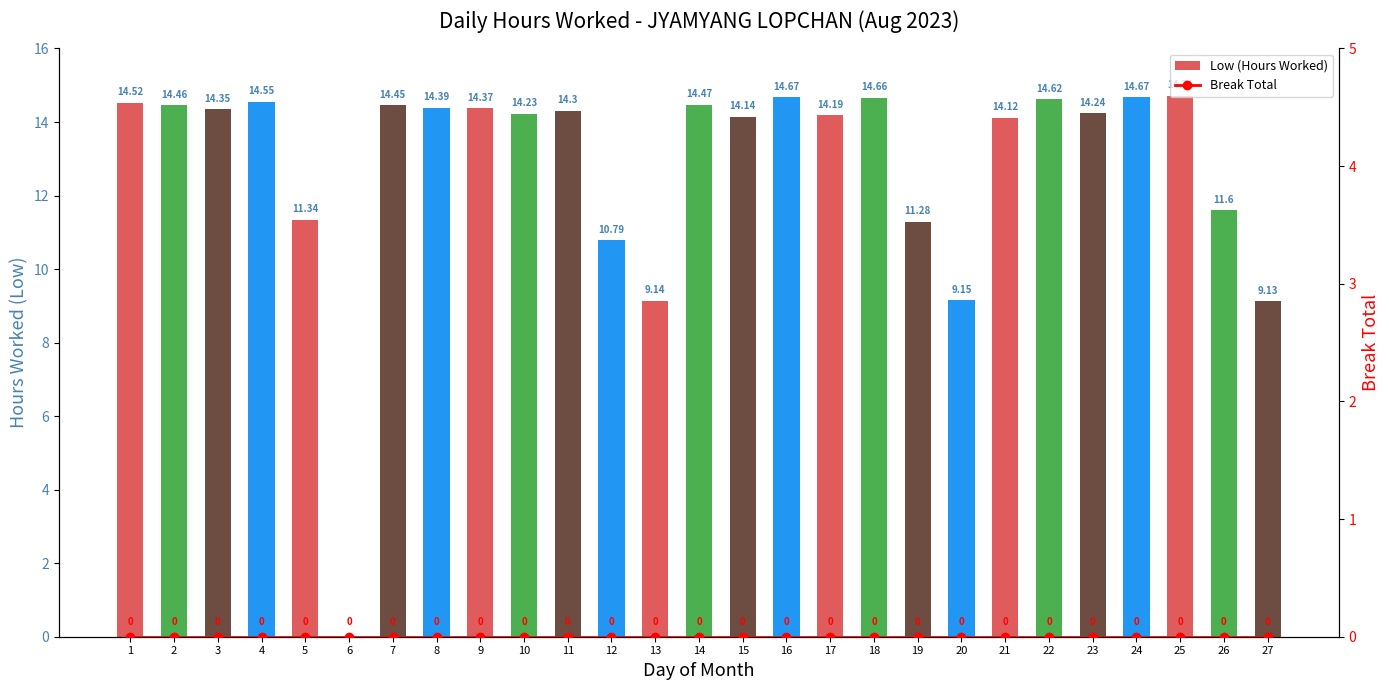

What is the value of the Low (Hours Worked) bar at the 18th from the left?

14.7